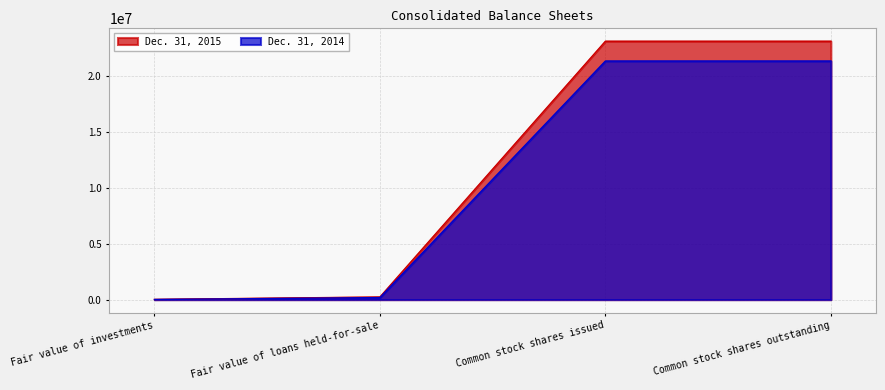

True or false: Dec. 31, 2014 and Dec. 31, 2015 intersect in this chart.

False